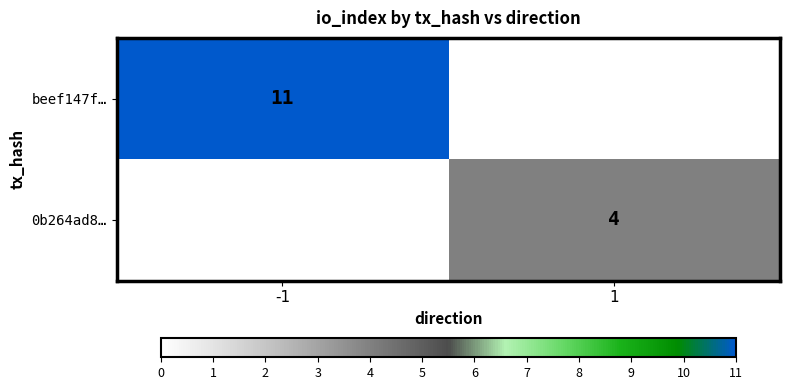

Between 1 and -1, which is larger?

-1